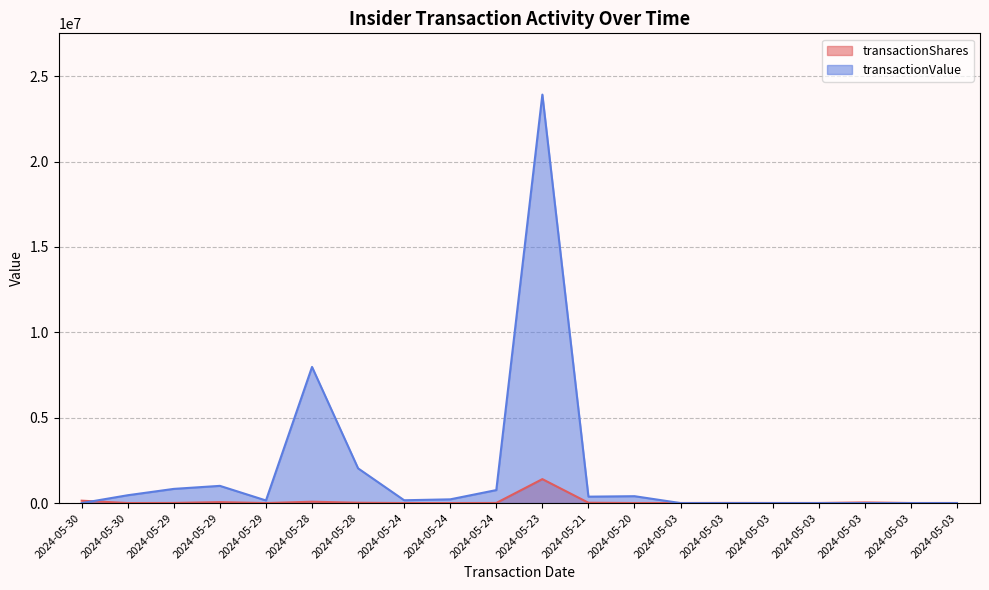

What is the difference between the highest and lowest values at 2024-05-03?

6224